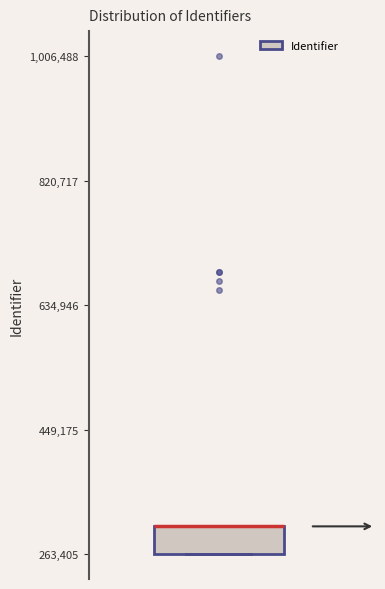

Transcribe this box plot: give where the median line is, the range the box spans, and where the two whiskers end, as read against the y-axis. The values are not printed on the chart, so give them approximately, as read against the axis.

median 300000 (drawn on the box's upper edge), box 260000 to 300000, whiskers 260000 to 300000